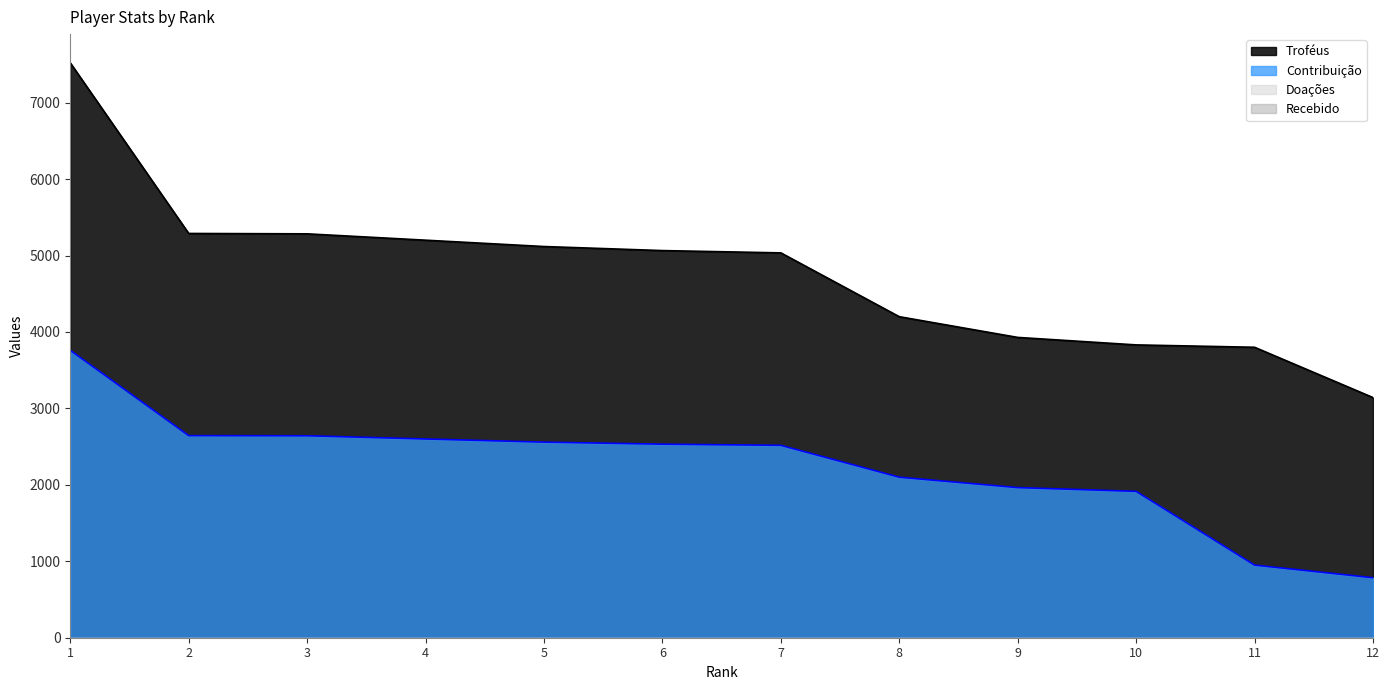

True or false: Troféus and Contribuição cross at least once.

False